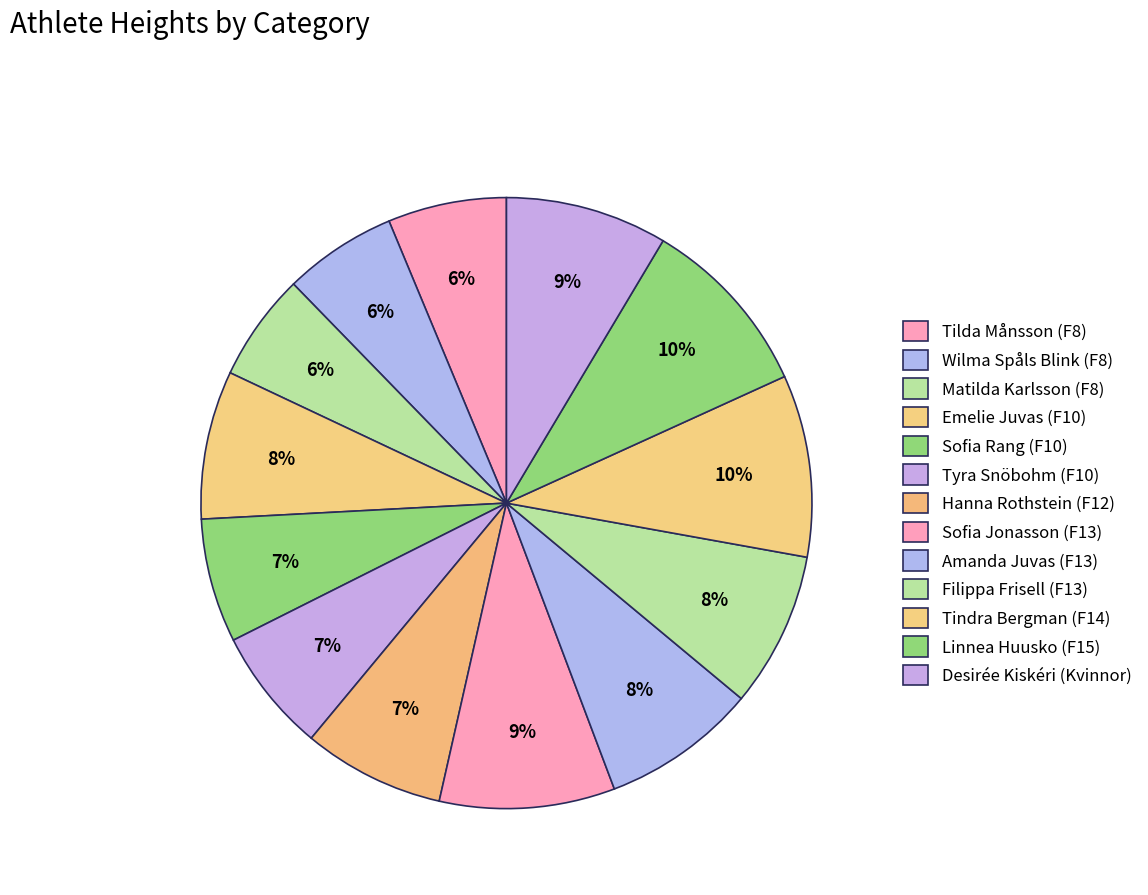

Is it true that Hanna Rothstein (F12) is 1% of the pie?

False